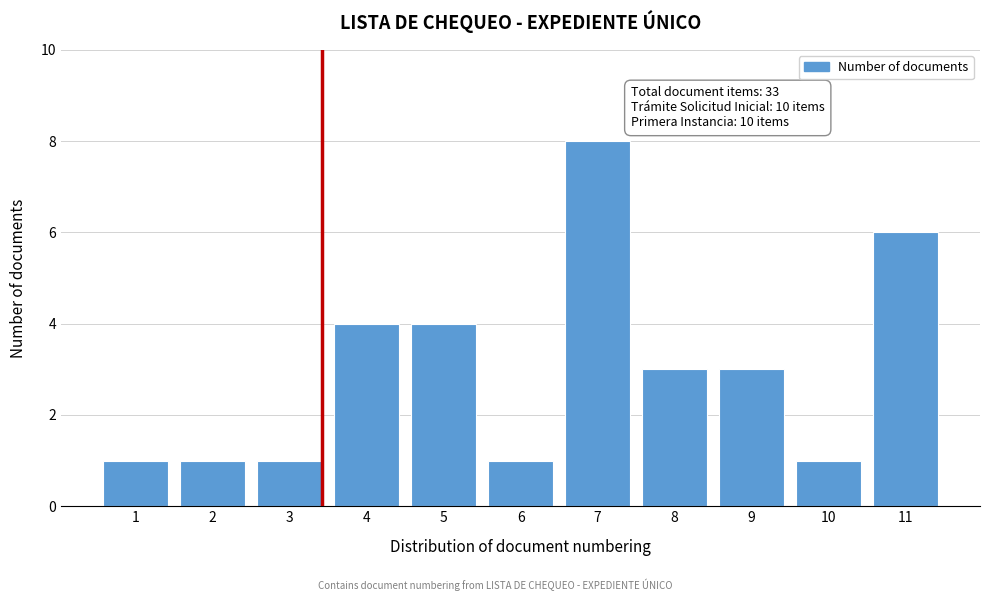

Reading left to right, list all the values displayed in this chart.

1=1	2=1	3=1	4=4	5=4	6=1	7=8	8=3	9=3	10=1	11=6